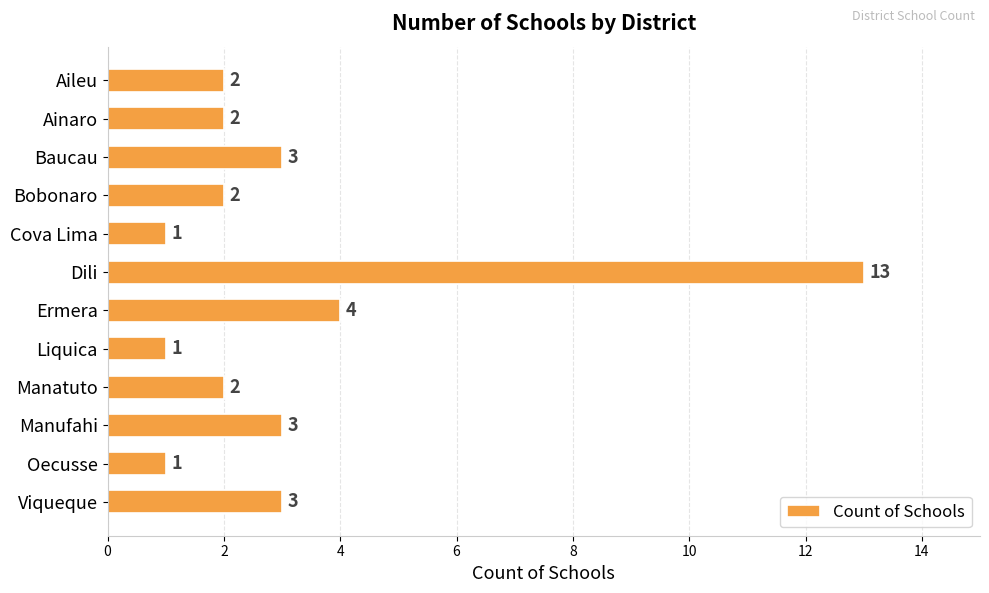

What is the maximum value shown in the chart?

13